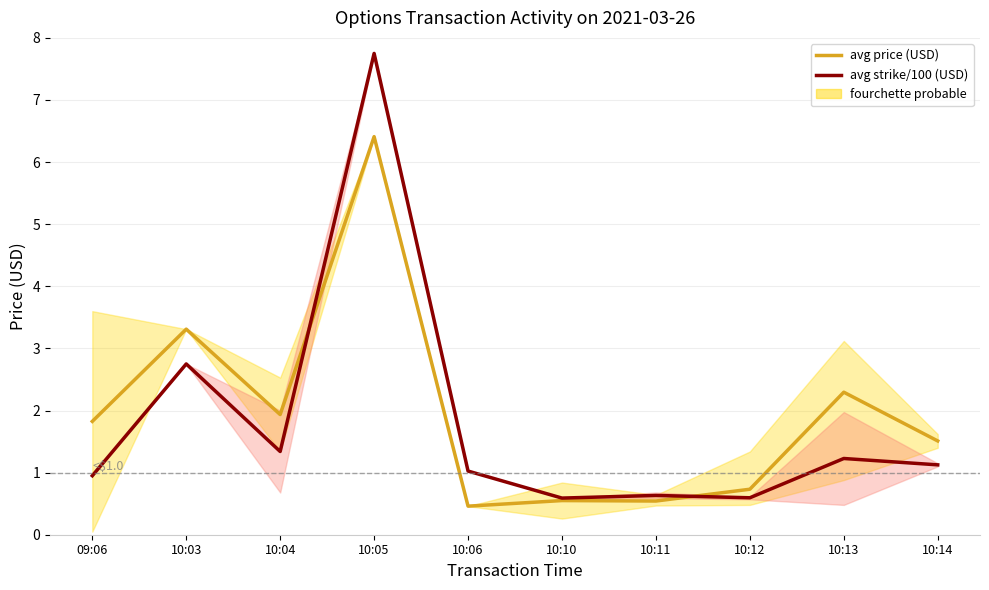

How many lines are shown in the chart?

2